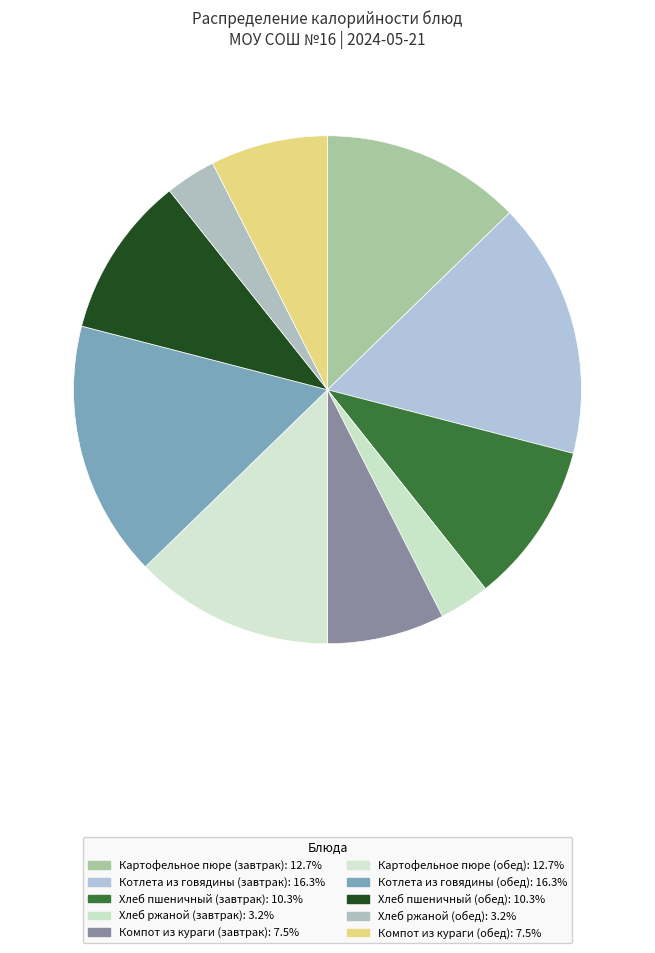

How many slices are in this pie chart?

10